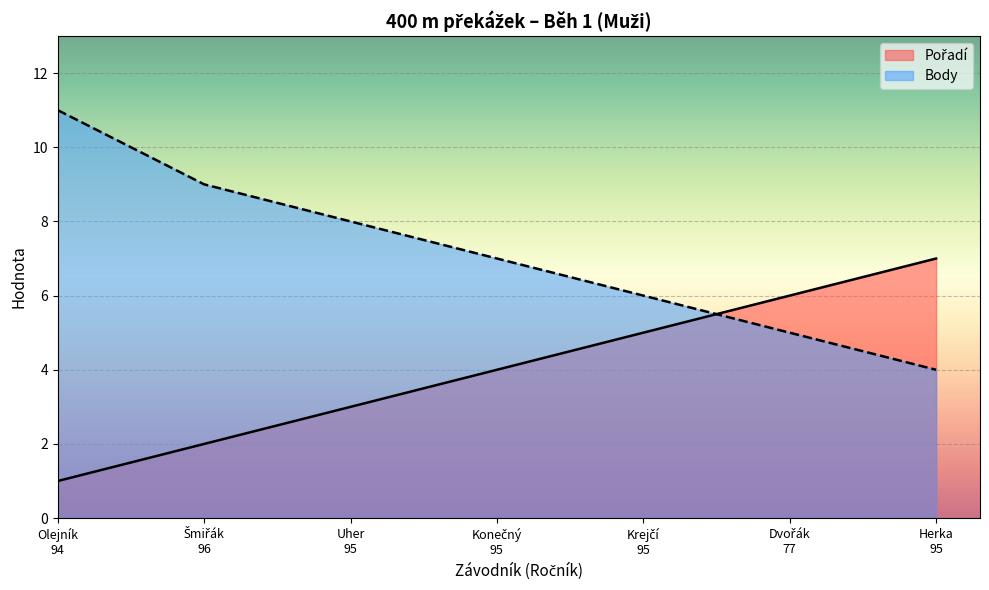

The Pořadí series shows 6 at Dvořák
77. True or false?

True